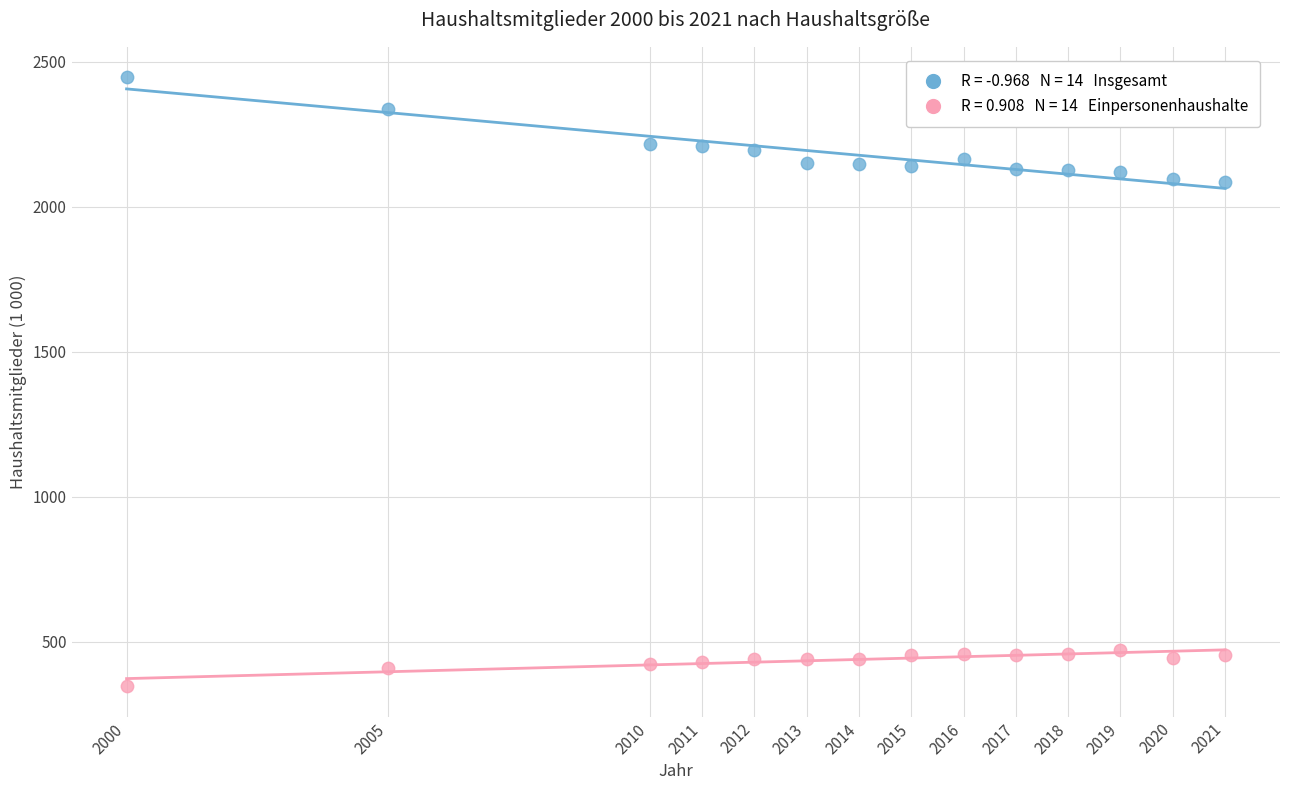

Across all data points, what is the range of Y values (max minus min)?

2098